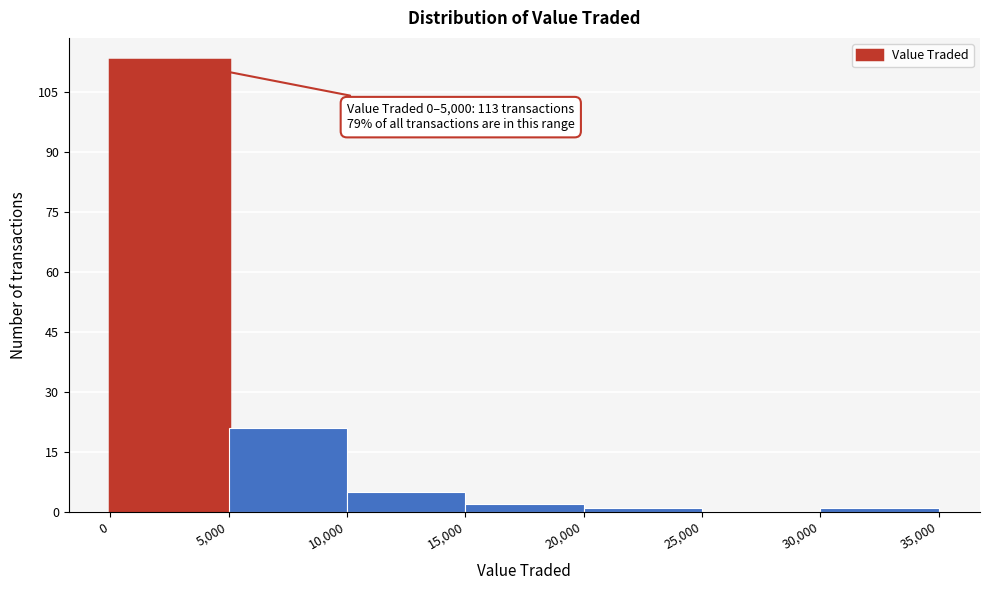

Which range on the x-axis has the tallest bar?

0 to 5,000